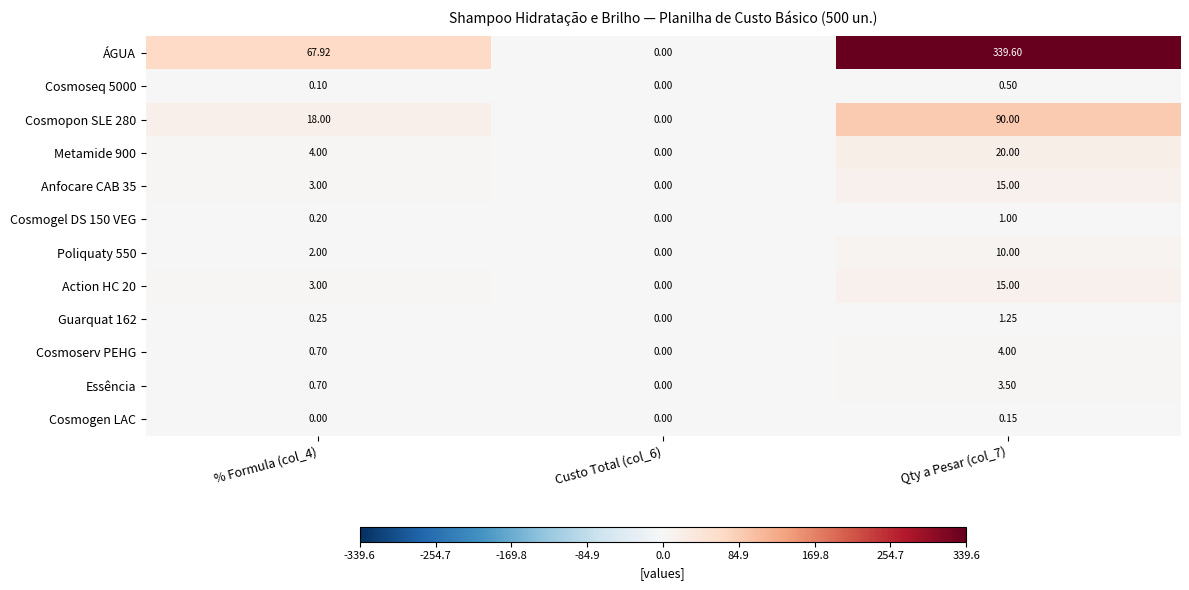

Which series has the largest range (max minus min)?

ÁGUA